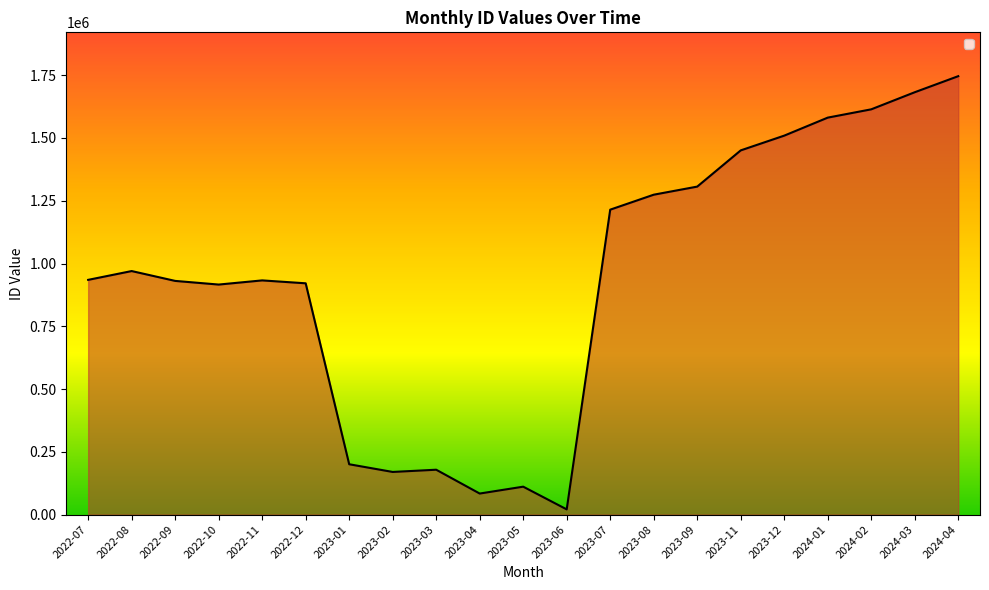

At which category does the data reach its first local peak?

2022-08